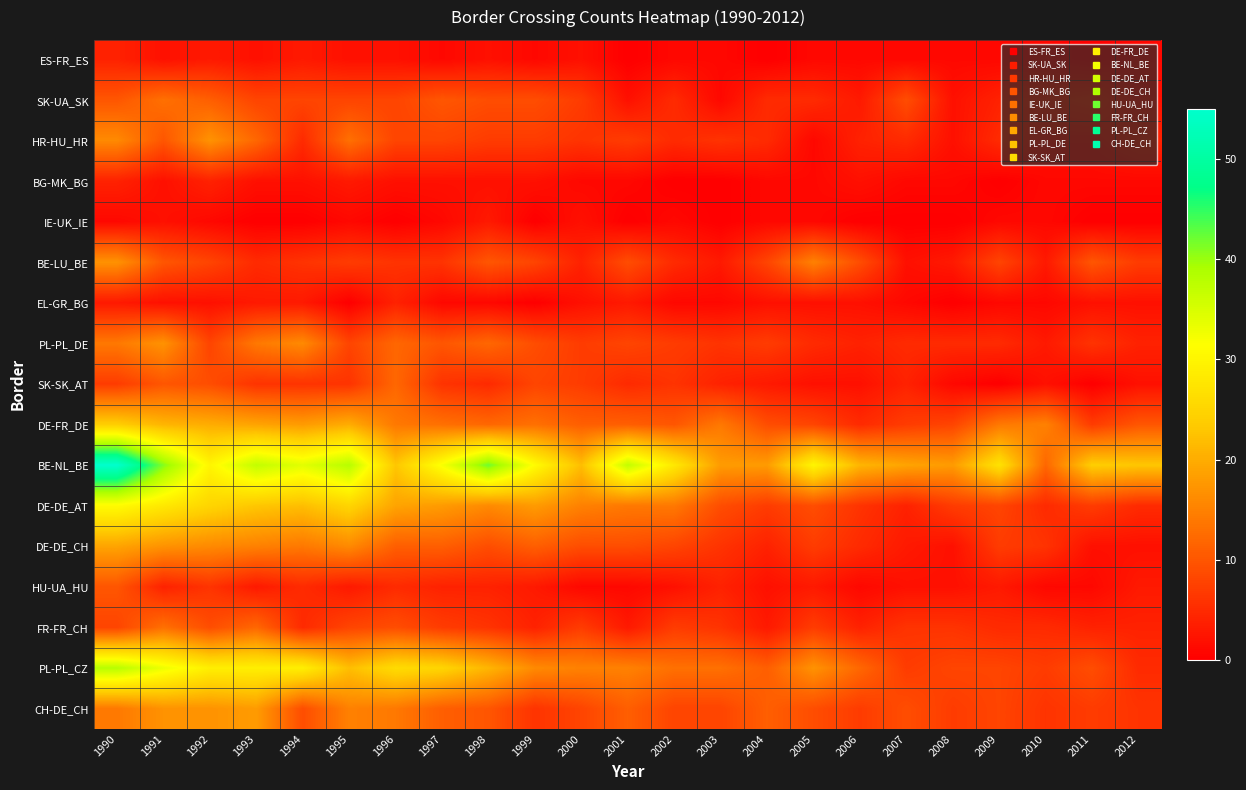

Reading left to right, extract all data points from this chart.

ES-FR_ES: 1990=4	1991=2	1992=3	1993=2	1994=3	1995=2	1996=2	1997=1	1998=2	1999=1	2000=2	2001=0	2002=1	2003=1	2004=0	2005=1	2006=1	2007=1	2008=1	2009=1	2010=1	2011=0	2012=1
SK-UA_SK: 1990=10	1991=13	1992=11	1993=8	1994=8	1995=8	1996=8	1997=10	1998=9	1999=9	2000=7	2001=2	2002=5	2003=1	2004=5	2005=5	2006=3	2007=9	2008=2	2009=4	2010=4	2011=5	2012=2
HR-HU_HR: 1990=16	1991=10	1992=17	1993=12	1994=5	1995=13	1996=8	1997=8	1998=7	1999=7	2000=6	2001=7	2002=5	2003=6	2004=5	2005=1	2006=4	2007=5	2008=2	2009=5	2010=2	2011=2	2012=4
BG-MK_BG: 1990=4	1991=2	1992=4	1993=2	1994=2	1995=3	1996=2	1997=2	1998=2	1999=2	2000=1	2001=1	2002=0	2003=0	2004=1	2005=1	2006=2	2007=1	2008=1	2009=0	2010=1	2011=1	2012=1
IE-UK_IE: 1990=1	1991=2	1992=1	1993=0	1994=0	1995=1	1996=0	1997=1	1998=3	1999=0	2000=2	2001=0	2002=1	2003=0	2004=1	2005=1	2006=0	2007=0	2008=0	2009=1	2010=1	2011=0	2012=0
BE-LU_BE: 1990=17	1991=10	1992=8	1993=5	1994=6	1995=7	1996=6	1997=6	1998=10	1999=8	2000=4	2001=9	2002=5	2003=3	2004=8	2005=15	2006=9	2007=2	2008=3	2009=8	2010=3	2011=10	2012=7
EL-GR_BG: 1990=3	1991=2	1992=2	1993=3	1994=3	1995=0	1996=4	1997=1	1998=1	1999=0	2000=2	2001=3	2002=1	2003=1	2004=2	2005=2	2006=2	2007=1	2008=0	2009=1	2010=1	2011=2	2012=2
PL-PL_DE: 1990=14	1991=17	1992=8	1993=14	1994=16	1995=8	1996=12	1997=10	1998=12	1999=9	2000=7	2001=8	2002=7	2003=6	2004=7	2005=5	2006=4	2007=5	2008=5	2009=5	2010=3	2011=6	2012=4
SK-SK_AT: 1990=7	1991=10	1992=9	1993=6	1994=6	1995=6	1996=12	1997=6	1998=5	1999=8	2000=7	2001=5	2002=6	2003=4	2004=3	2005=2	2006=2	2007=4	2008=1	2009=0	2010=2	2011=0	2012=2
DE-FR_DE: 1990=24	1991=21	1992=20	1993=19	1994=18	1995=20	1996=14	1997=13	1998=12	1999=13	2000=11	2001=11	2002=10	2003=14	2004=9	2005=8	2006=5	2007=7	2008=8	2009=14	2010=15	2011=7	2012=10
BE-NL_BE: 1990=55	1991=41	1992=30	1993=37	1994=34	1995=38	1996=23	1997=32	1998=42	1999=31	2000=22	2001=37	2002=28	2003=18	2004=18	2005=30	2006=21	2007=19	2008=18	2009=27	2010=12	2011=24	2012=23
DE-DE_AT: 1990=31	1991=28	1992=25	1993=23	1994=22	1995=25	1996=19	1997=18	1998=16	1999=18	2000=15	2001=14	2002=14	2003=9	2004=7	2005=9	2006=6	2007=4	2008=7	2009=8	2010=5	2011=7	2012=5
DE-DE_CH: 1990=19	1991=17	1992=16	1993=15	1994=14	1995=16	1996=11	1997=11	1998=9	1999=11	2000=9	2001=9	2002=8	2003=6	2004=4	2005=7	2006=5	2007=3	2008=2	2009=7	2010=6	2011=2	2012=2
HU-UA_HU: 1990=10	1991=4	1992=6	1993=3	1994=5	1995=3	1996=5	1997=4	1998=4	1999=3	2000=1	2001=1	2002=2	2003=4	2004=2	2005=3	2006=1	2007=2	2008=2	2009=3	2010=1	2011=1	2012=3
FR-FR_CH: 1990=8	1991=13	1992=9	1993=12	1994=5	1995=8	1996=9	1997=7	1998=6	1999=4	2000=7	2001=3	2002=7	2003=6	2004=3	2005=7	2006=4	2007=6	2008=6	2009=5	2010=5	2011=4	2012=4
PL-PL_CZ: 1990=38	1991=33	1992=29	1993=29	1994=29	1995=22	1996=26	1997=25	1998=21	1999=16	2000=15	2001=15	2002=13	2003=13	2004=11	2005=17	2006=12	2007=7	2008=8	2009=8	2010=7	2011=9	2012=5
CH-DE_CH: 1990=14	1991=17	1992=17	1993=18	1994=9	1995=15	1996=14	1997=11	1998=10	1999=6	2000=8	2001=11	2002=8	2003=8	2004=11	2005=9	2006=7	2007=9	2008=7	2009=8	2010=6	2011=7	2012=6